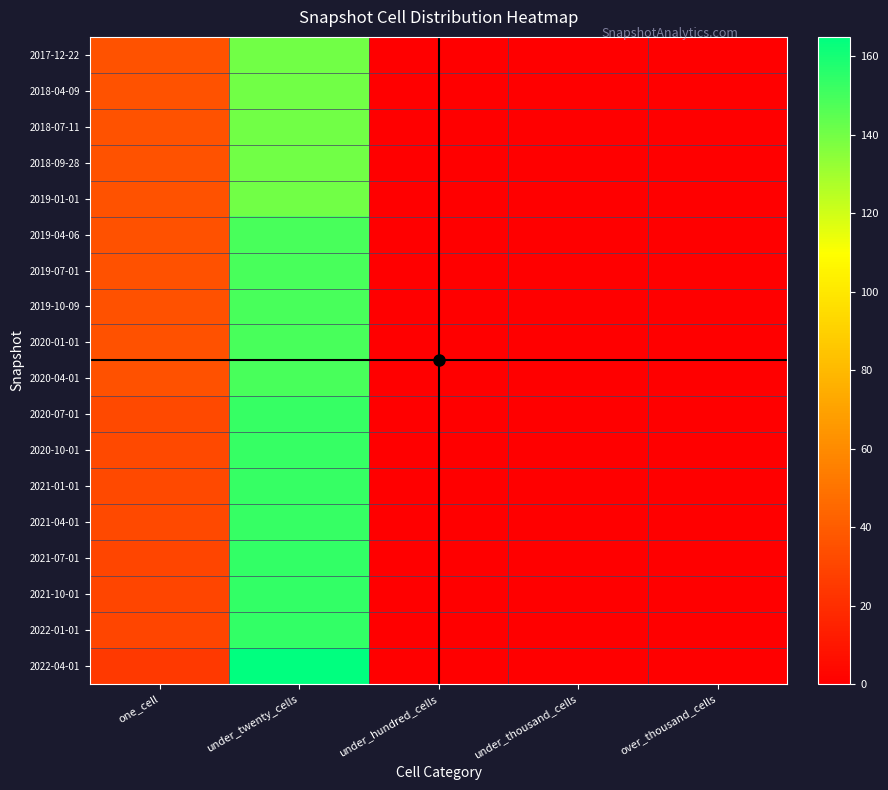

Which series changed the most between one_cell and under_thousand_cells?

2017-12-22